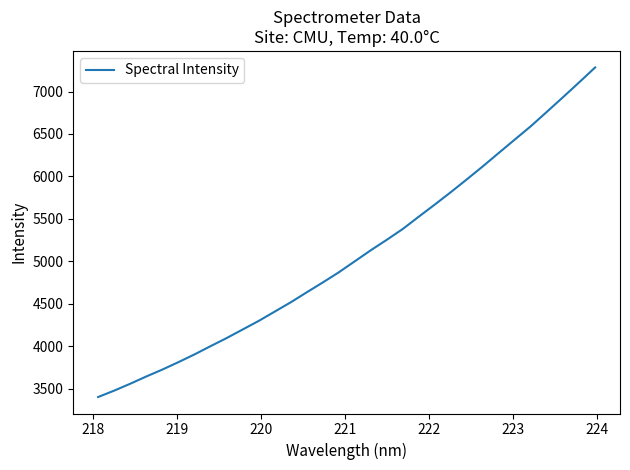

How many distinct data groups are displayed?

1